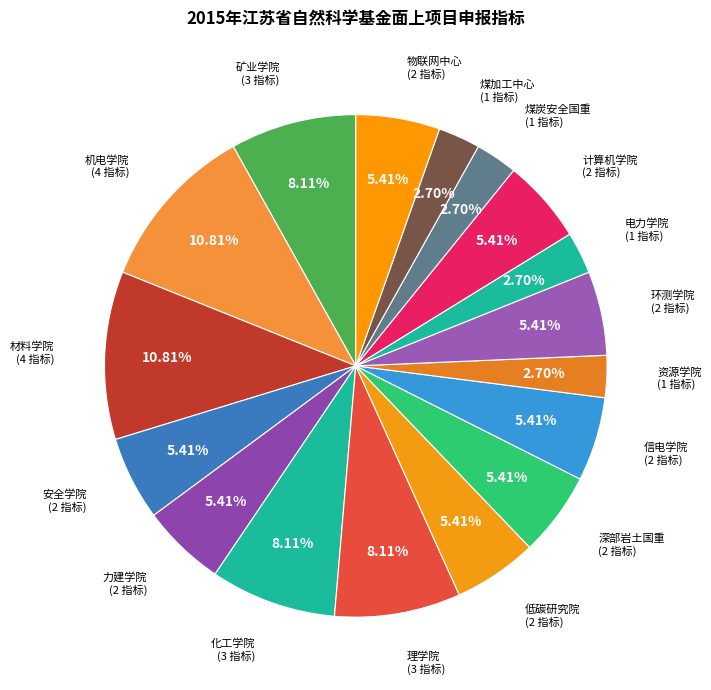

Count the number of slices in the pie.

17